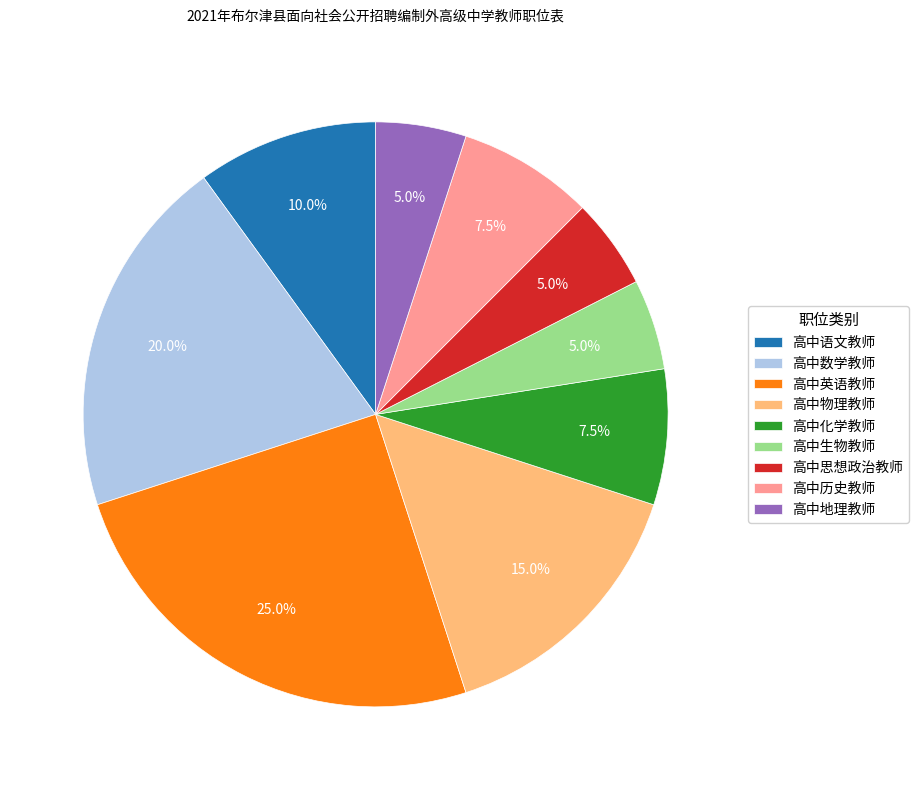

The 高中语文教师 slice represents 10% of the pie. True or false?

True